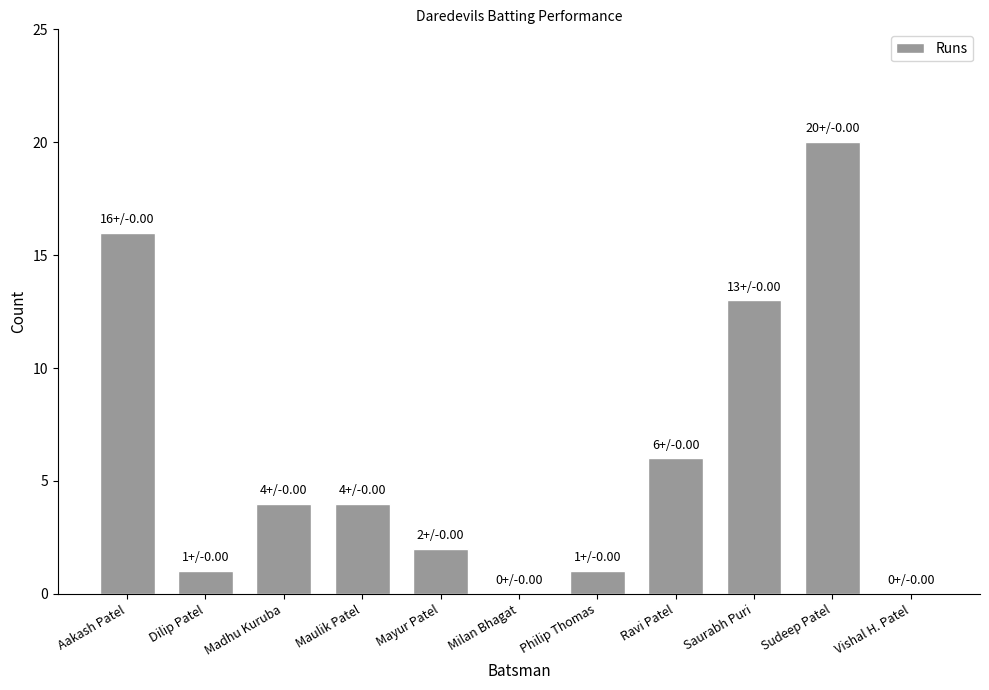

Reading left to right, list all the values displayed in this chart.

16	1	4	4	2	0	1	6	13	20	0